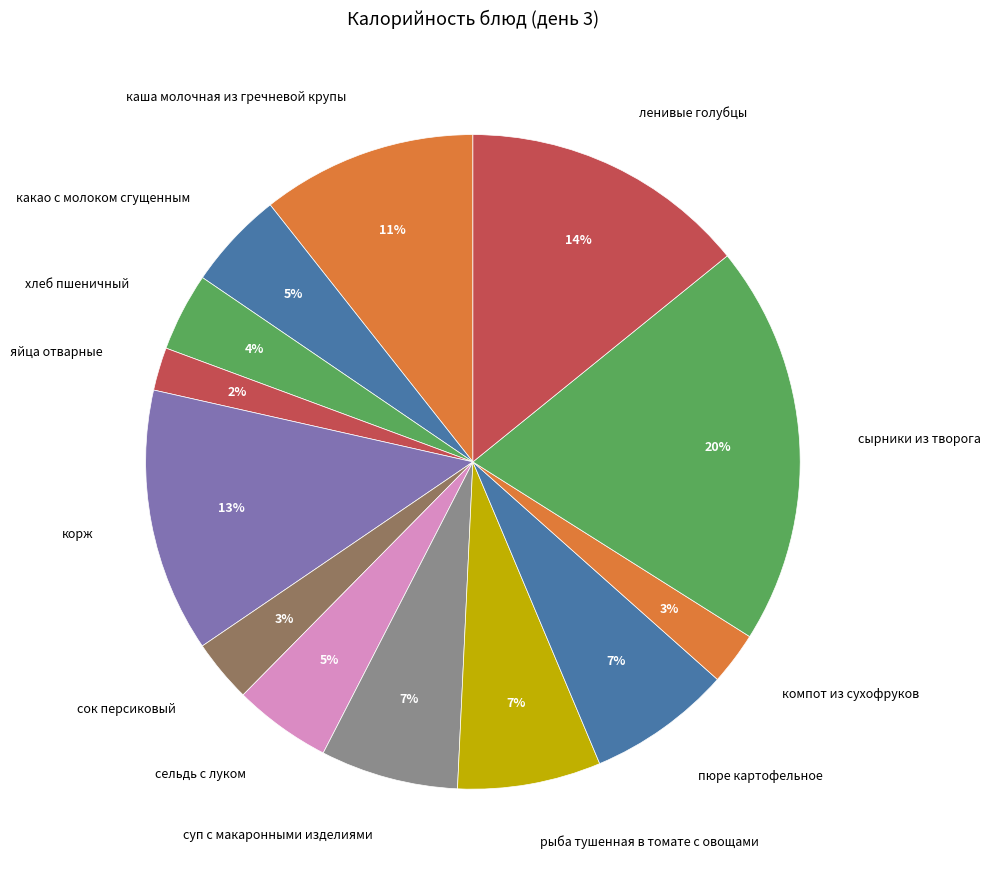

The компот из сухофруков slice represents 3% of the pie. True or false?

True